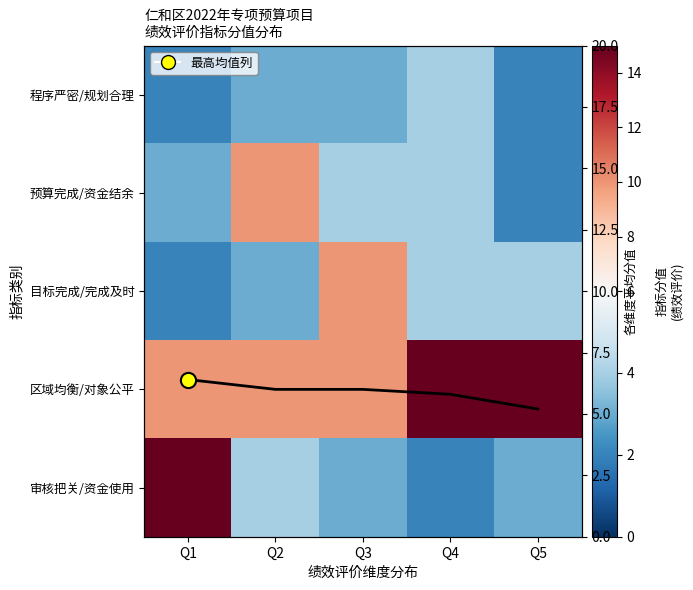

Which category has the highest value in the 程序严密/规划合理 series?

Q4